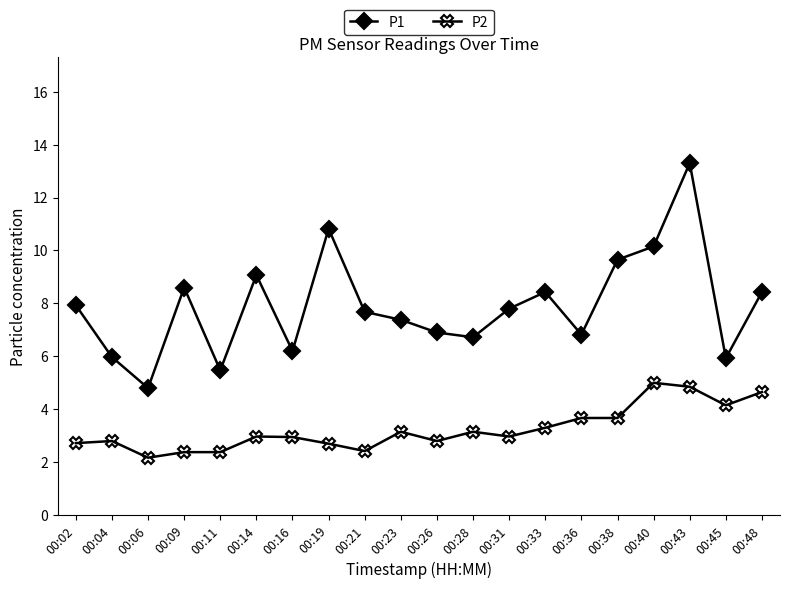

Which label corresponds to the largest value in the chart?

00:43